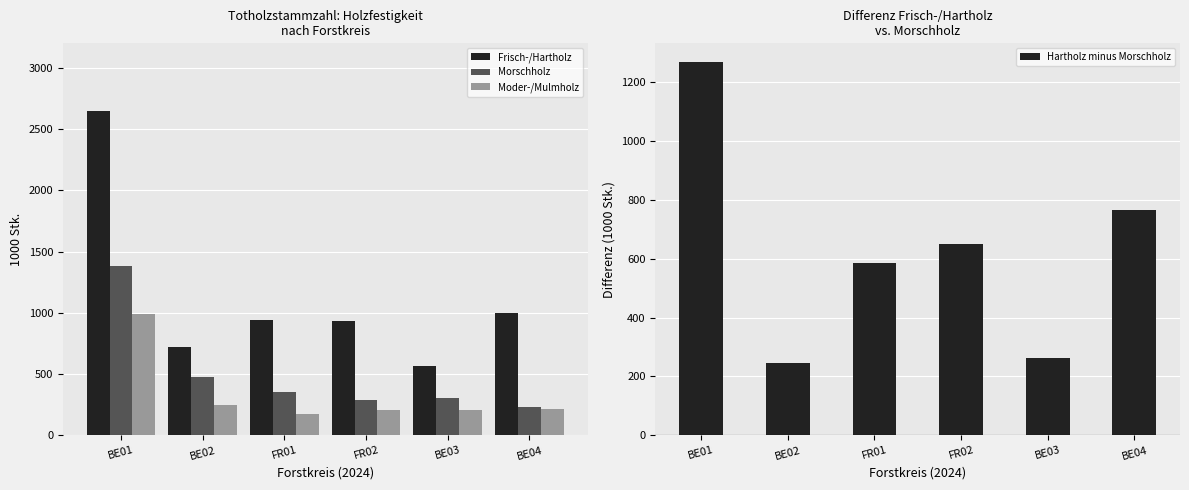

Where does the Moder-/Mulmholz series first go above 212?

BE01